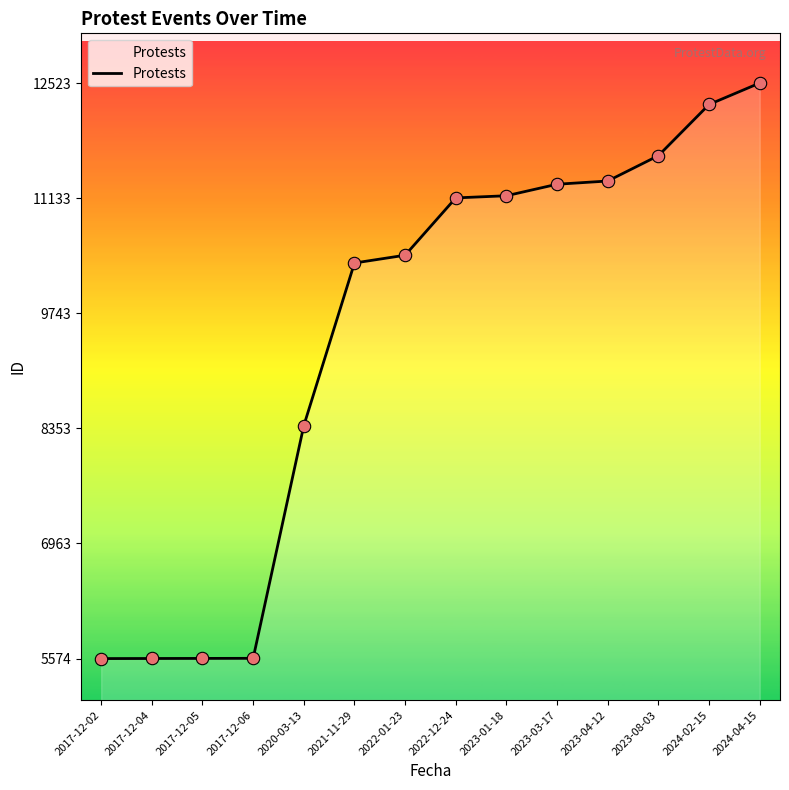

Between 2024-02-15 and 2023-04-12, which is larger?

2024-02-15